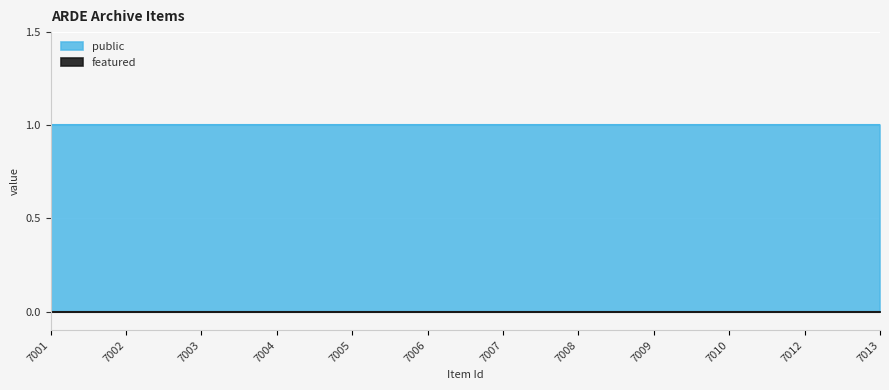

List the series in order of their overall mean, highest first.

public, featured